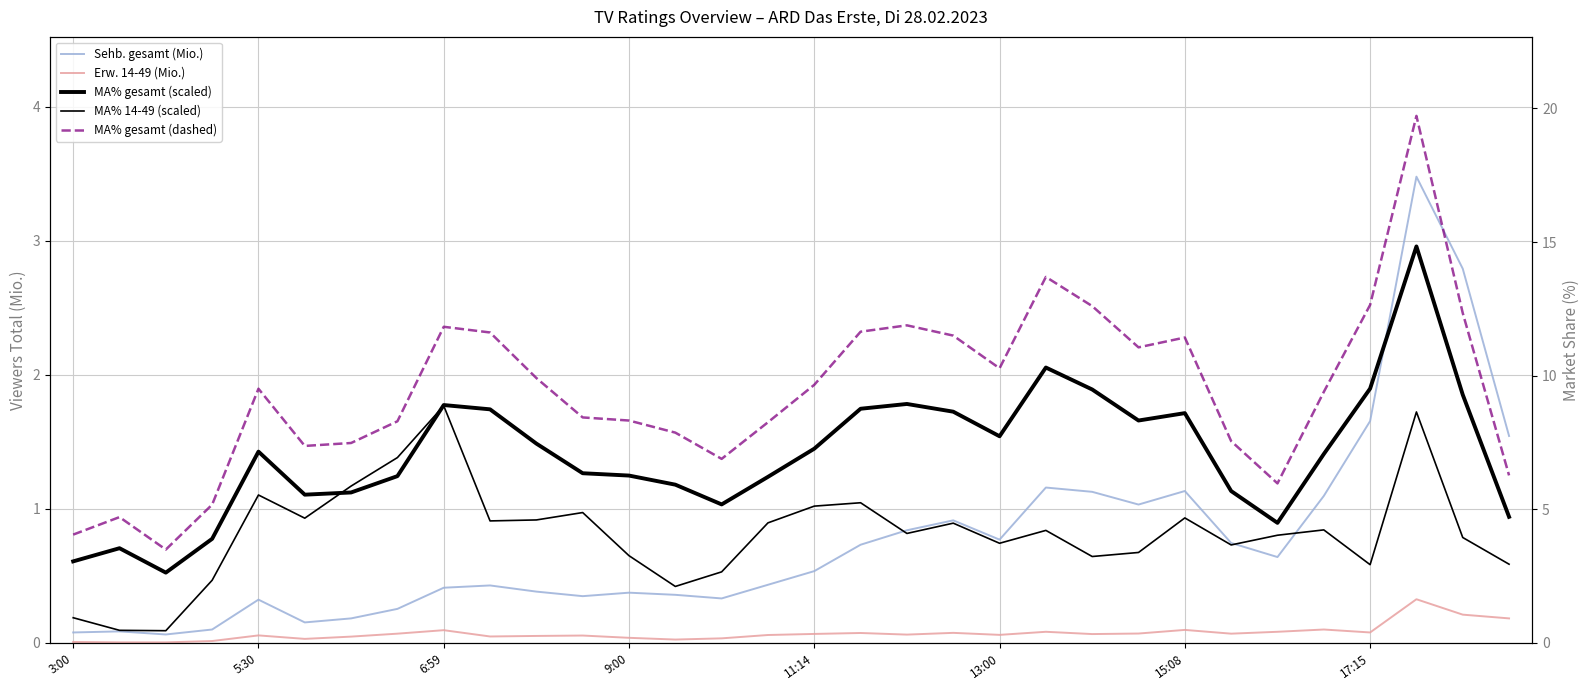

True or false: Erw. 14-49 (Mio.) and MA% gesamt (scaled) cross at least once.

False